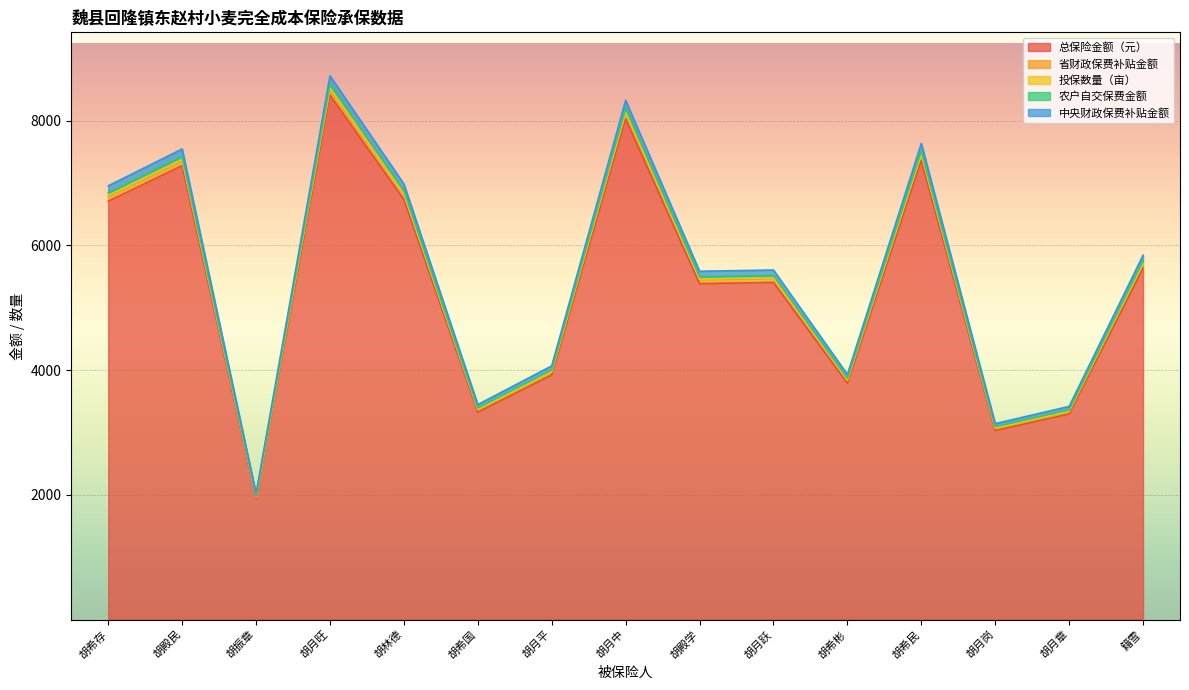

What is the sum of the 总保险金额（元） values at 胡月旺 and 胡希国?

11732.5